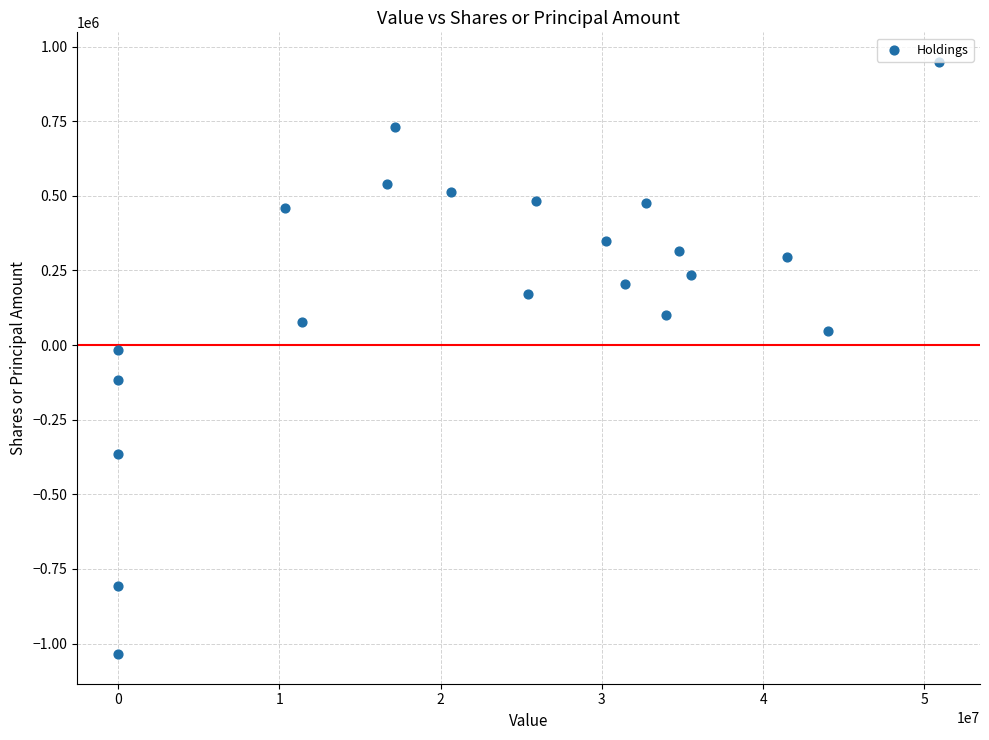

What is the range of X values (max minus min)?

50903000